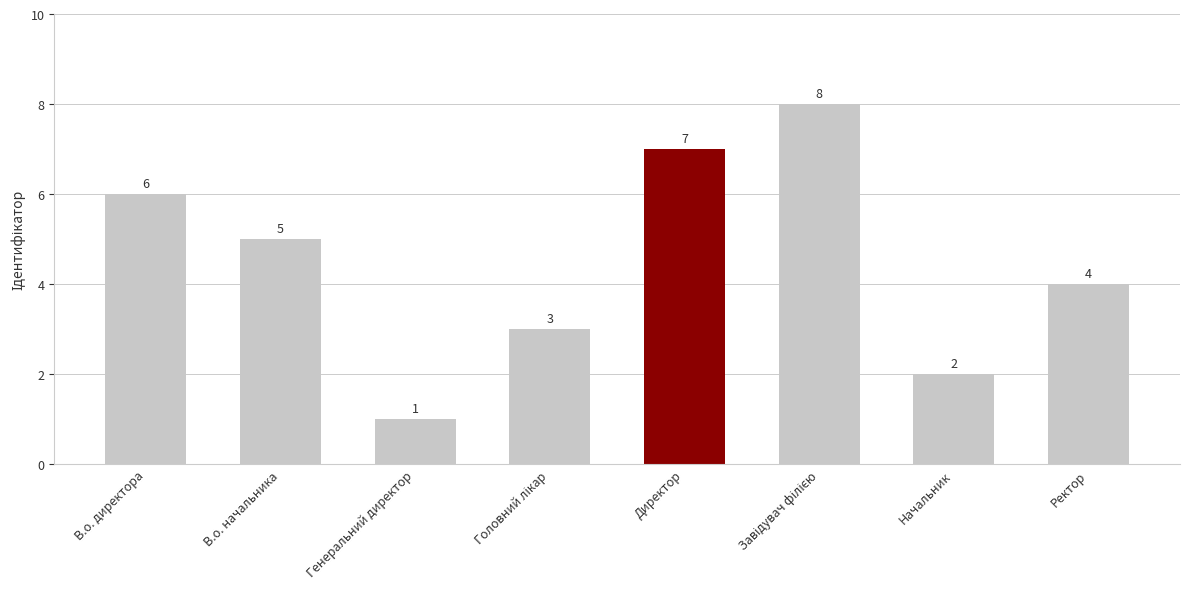

What is the sum of all values?

36